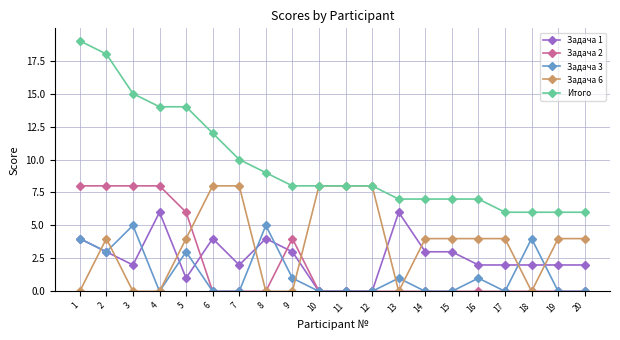

True or false: Задача 3 has a value of 2 at 18.

False